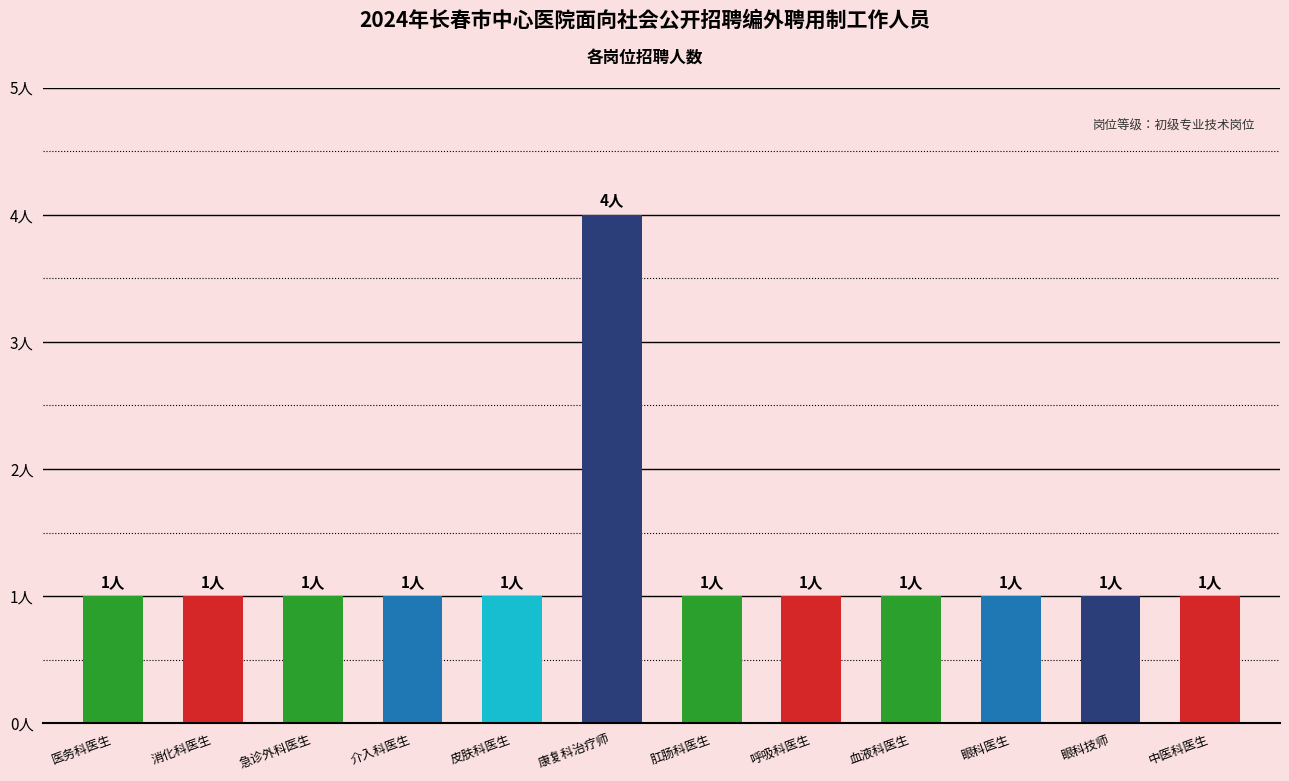

What is the average value?

1